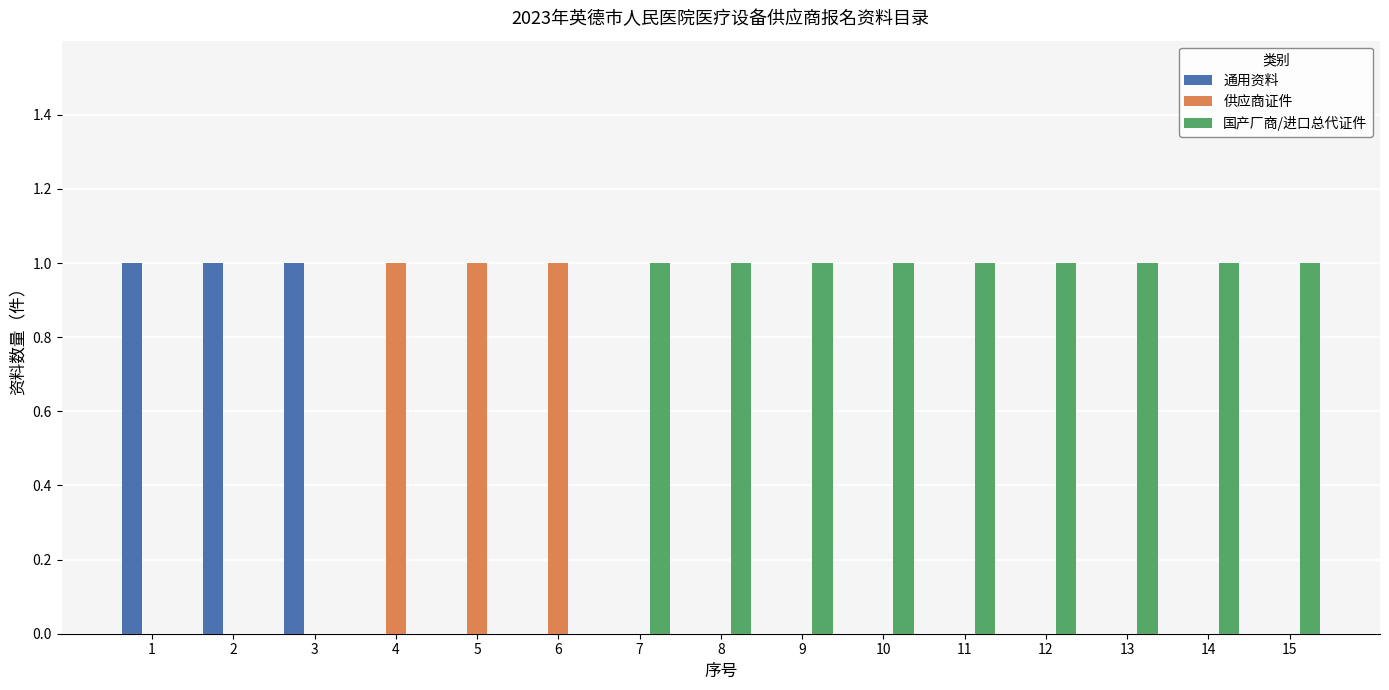

True or false: 供应商证件 has a value of 0 at 14.

True